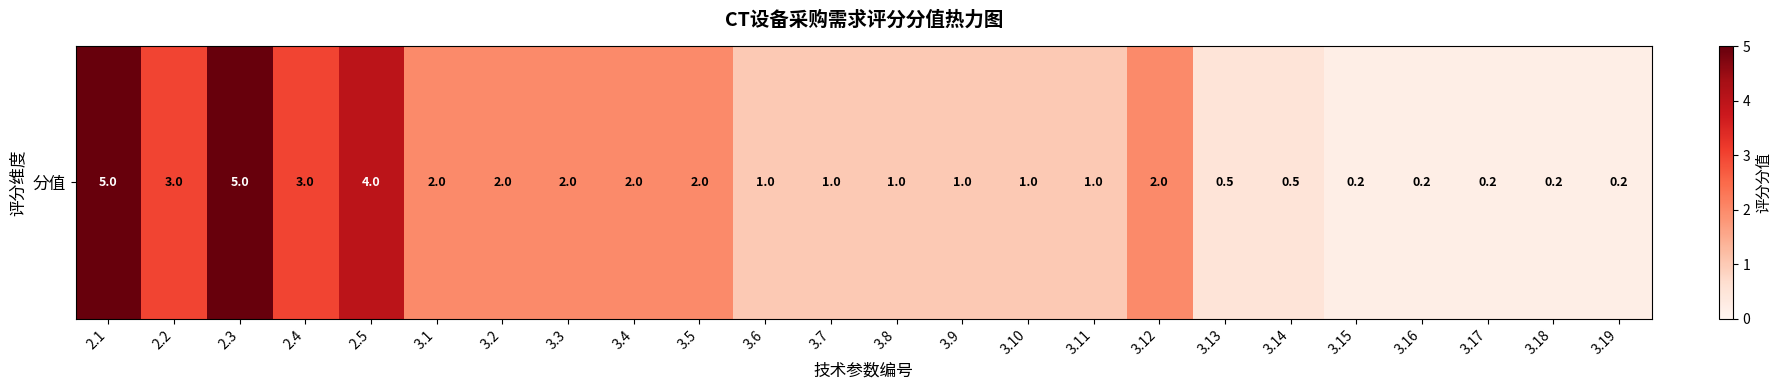

What is the sum of the values at 3.17 and 3.6?

1.2